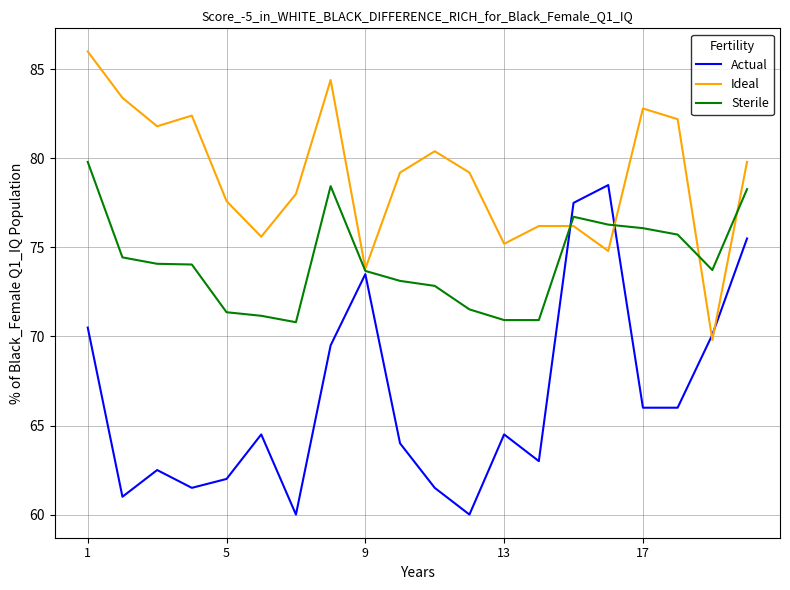

What is the lowest value of the Sterile series?

70.8